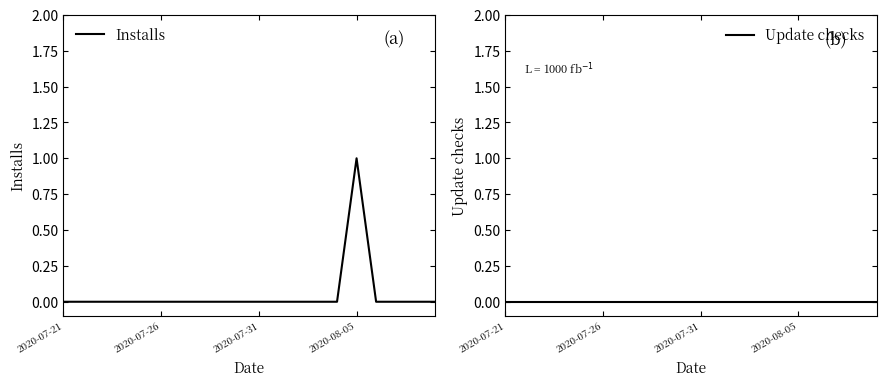

The value of Installs at 2020-08-05 is 1. True or false?

True